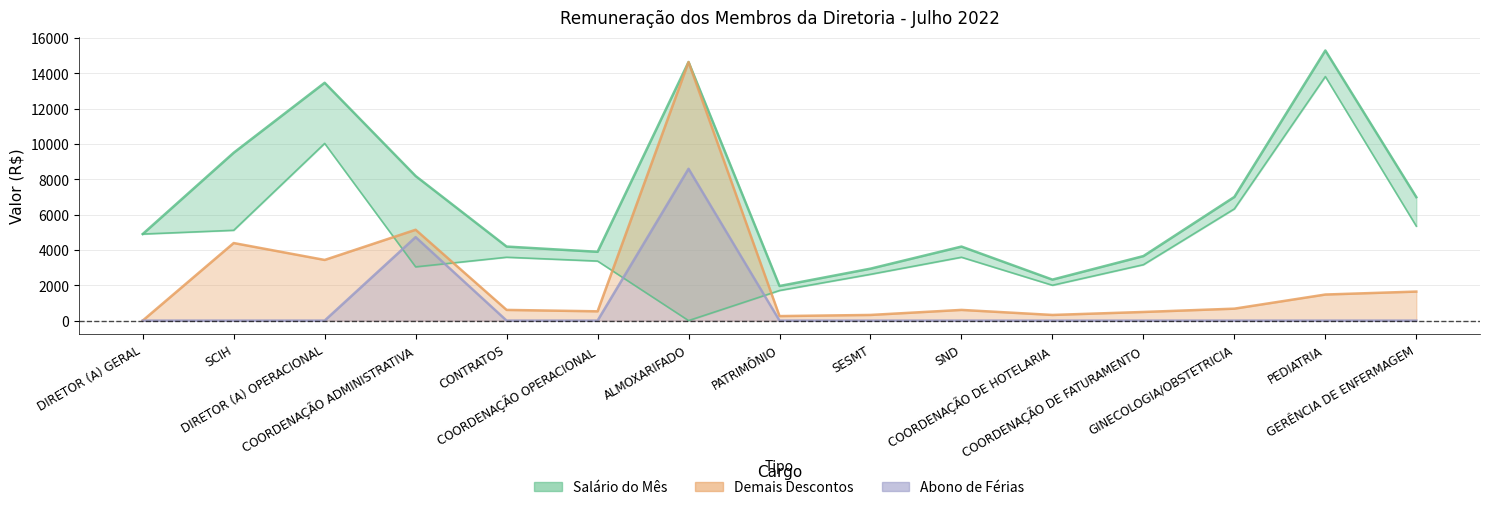

How many lines are shown in the chart?

4